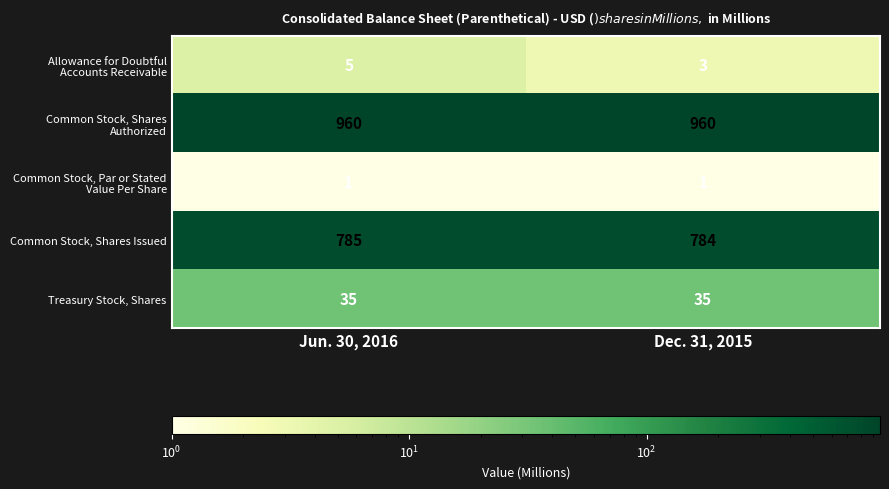

At which category is the sum across all series the highest?

Jun. 30, 2016